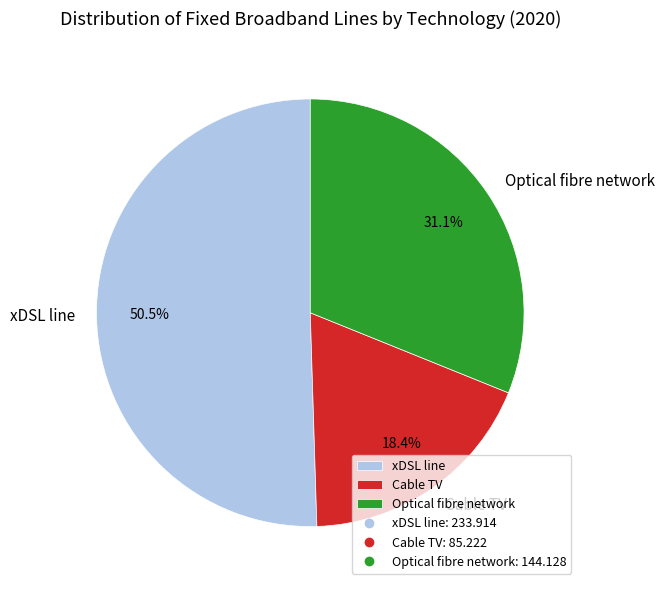

To the nearest percent, what portion does Optical fibre network represent?

31%